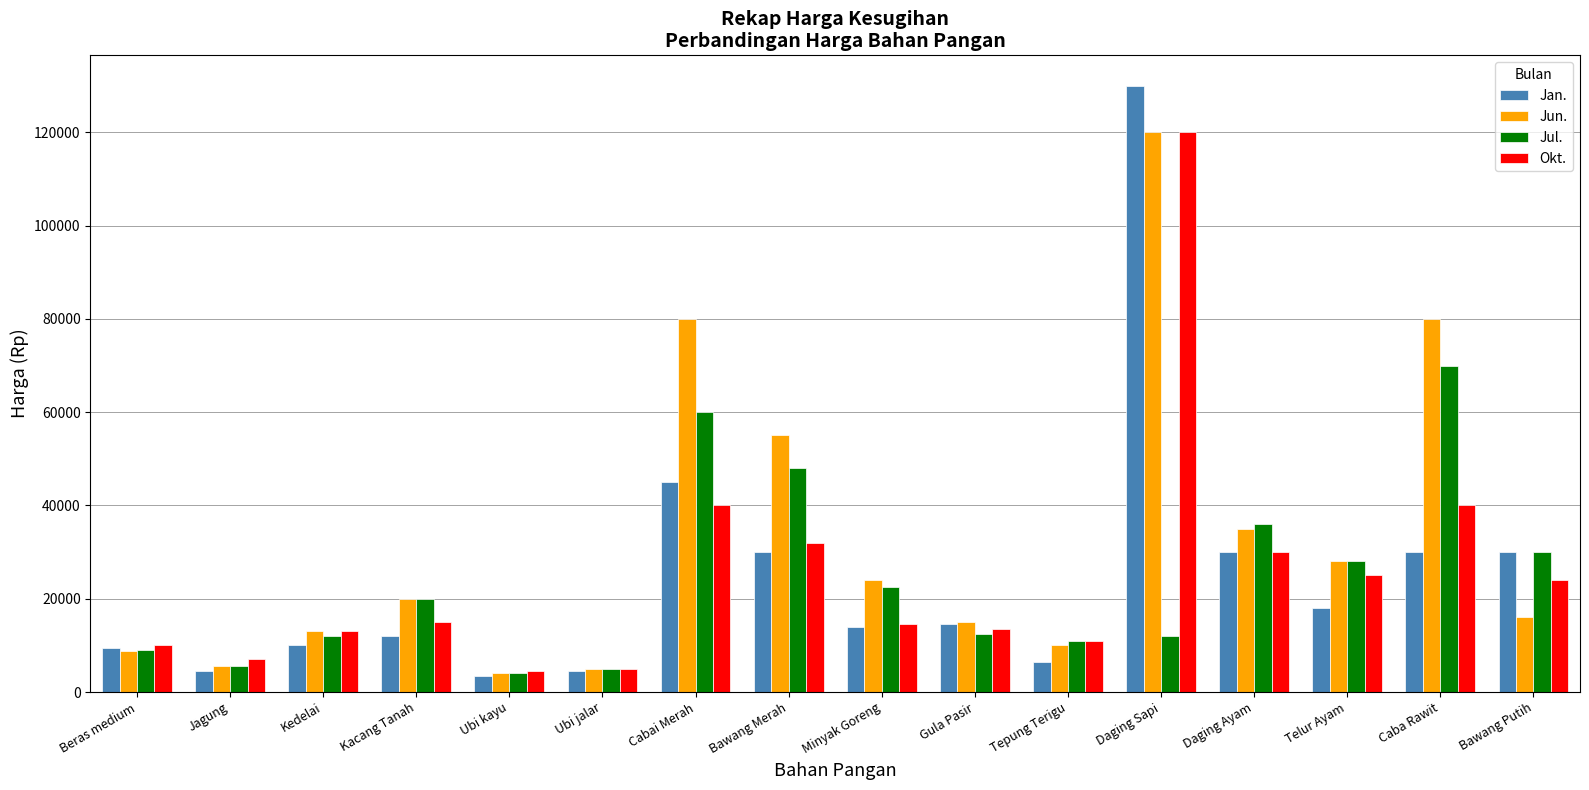

What is the label of the 12th bar from the right?

Ubi kayu